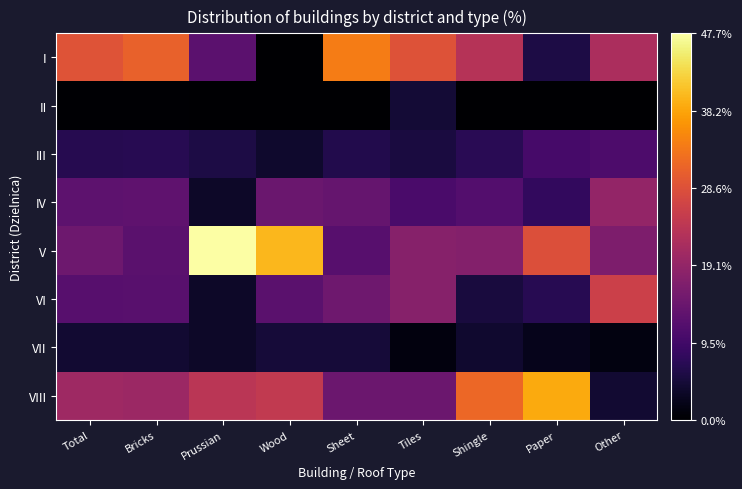

Which category has the lowest value across all series?

Wood